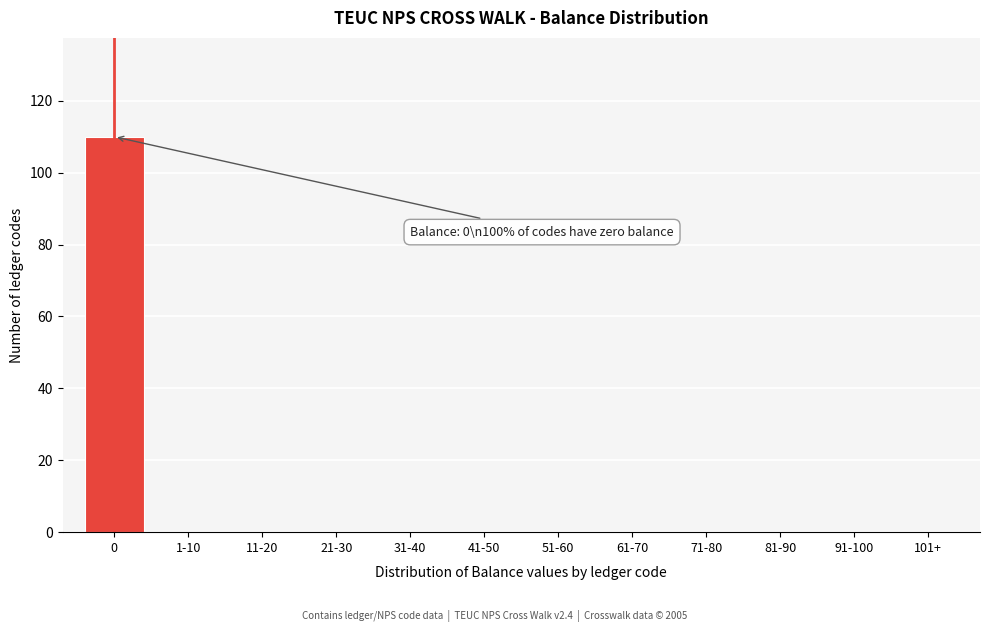

Reading left to right, what are all the values shown in this chart?

0=110	1-10=0	11-20=0	21-30=0	31-40=0	41-50=0	51-60=0	61-70=0	71-80=0	81-90=0	91-100=0	101+=0